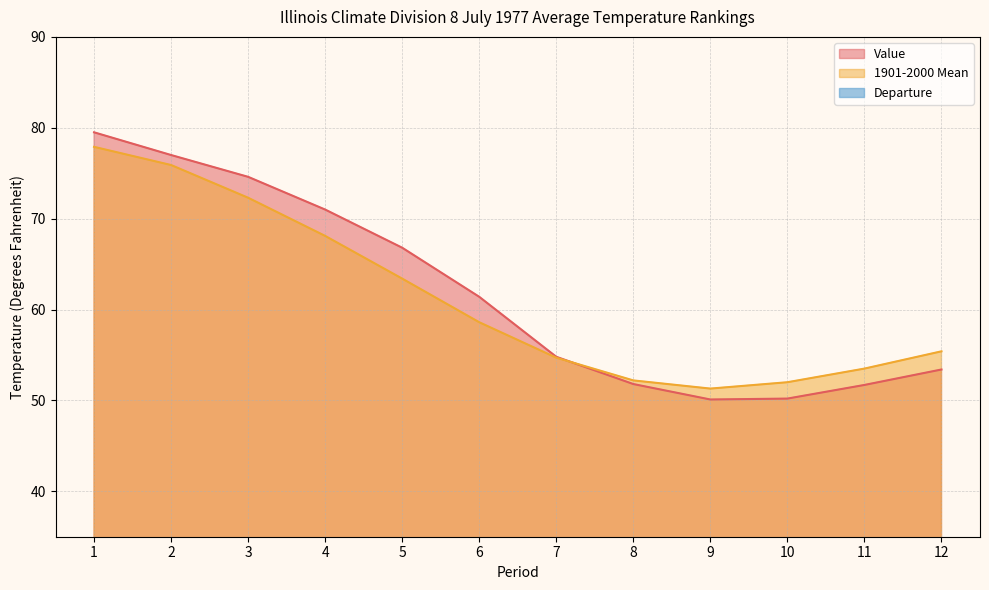

Reading left to right, what are all the values shown in this chart?

Value: 79.5	77.0	74.6	71.0	66.8	61.4	54.8	51.8	50.1	50.2	51.7	53.4
1901-2000 Mean: 77.9	75.9	72.3	68.1	63.4	58.6	54.7	52.2	51.3	52.0	53.5	55.4
Departure: 1.6	1.1	2.3	2.9	3.4	2.8	0.1	-0.4	-1.2	-1.8	-1.8	-2.0